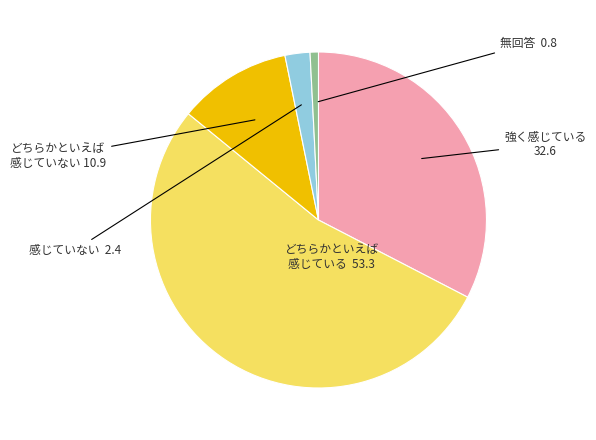

Does any single category account for the majority?

Yes